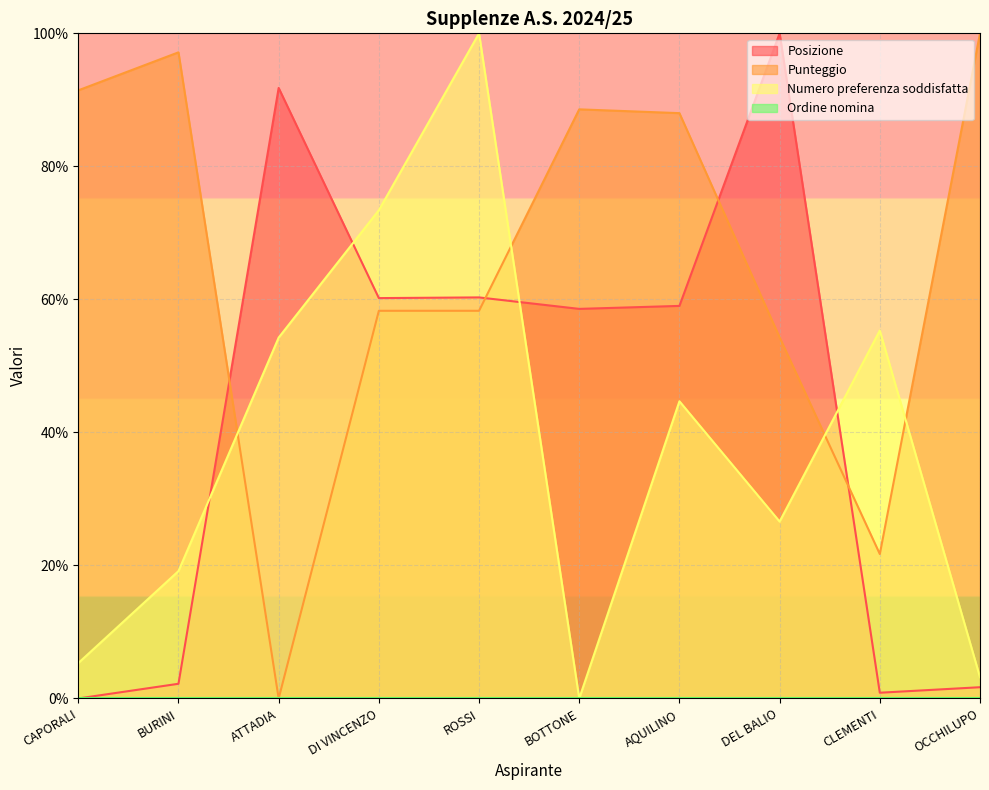

Reading right to left, transcribe all the data shown in this chart.

Posizione: 1.7	0.9	100.0	59.0	58.6	60.3	60.2	91.8	2.2	0.0
Punteggio: 100.0	21.7	54.3	88.0	88.6	58.3	58.3	0.0	97.1	91.4
Numero preferenza soddisfatta: 3.2	55.3	26.6	44.7	0.0	100.0	73.4	54.3	19.1	5.3